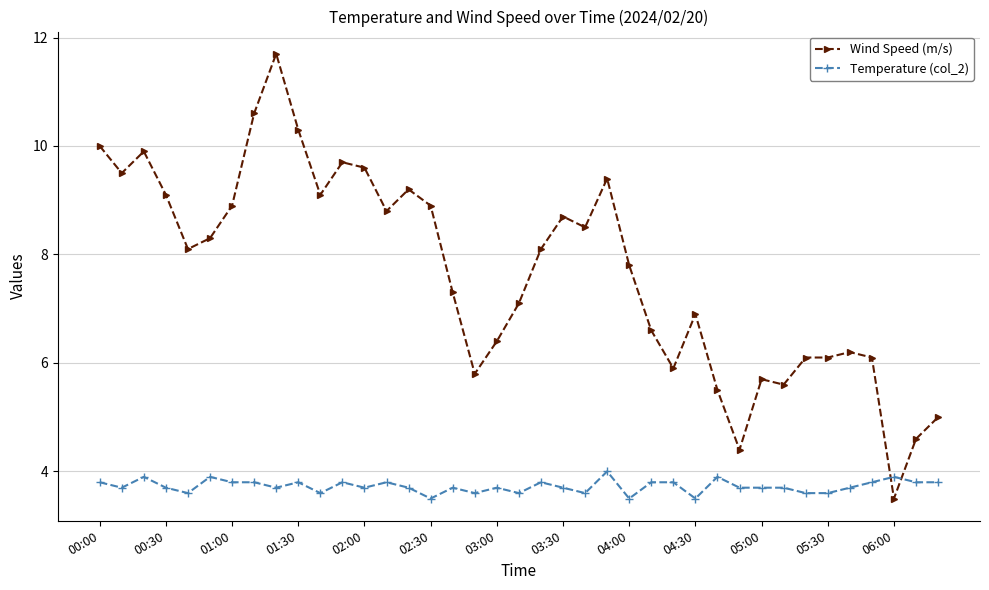

True or false: Temperature (col_2) has more than 1 points higher than both neighbors.

True